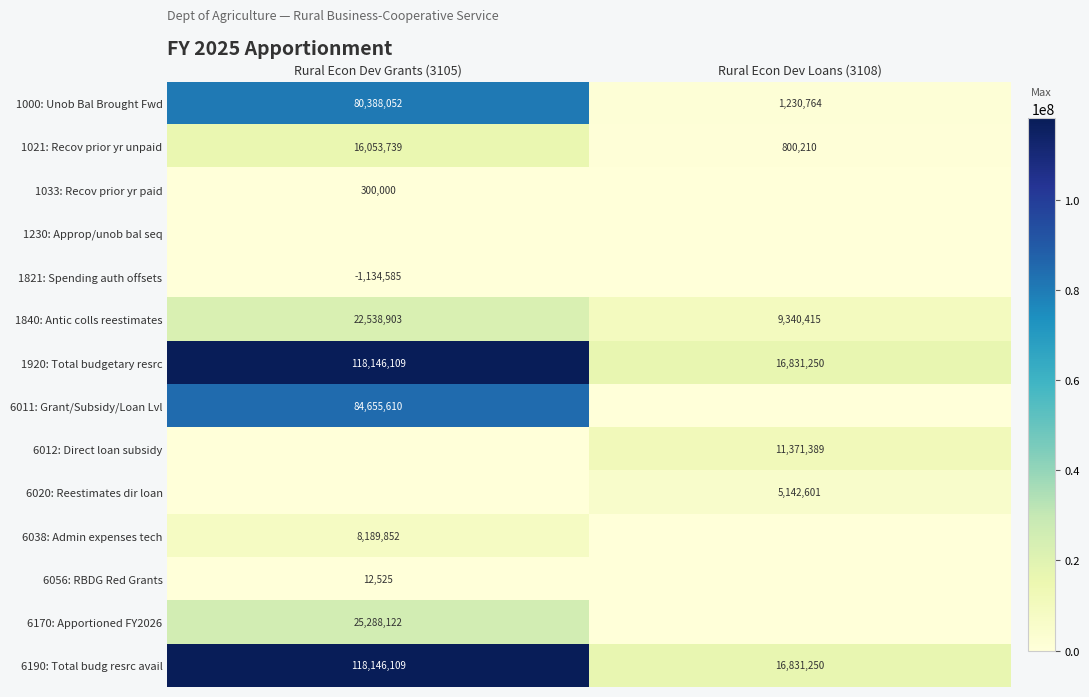

What is the total value across all series at Rural Econ Dev Grants (3105)?

473719021